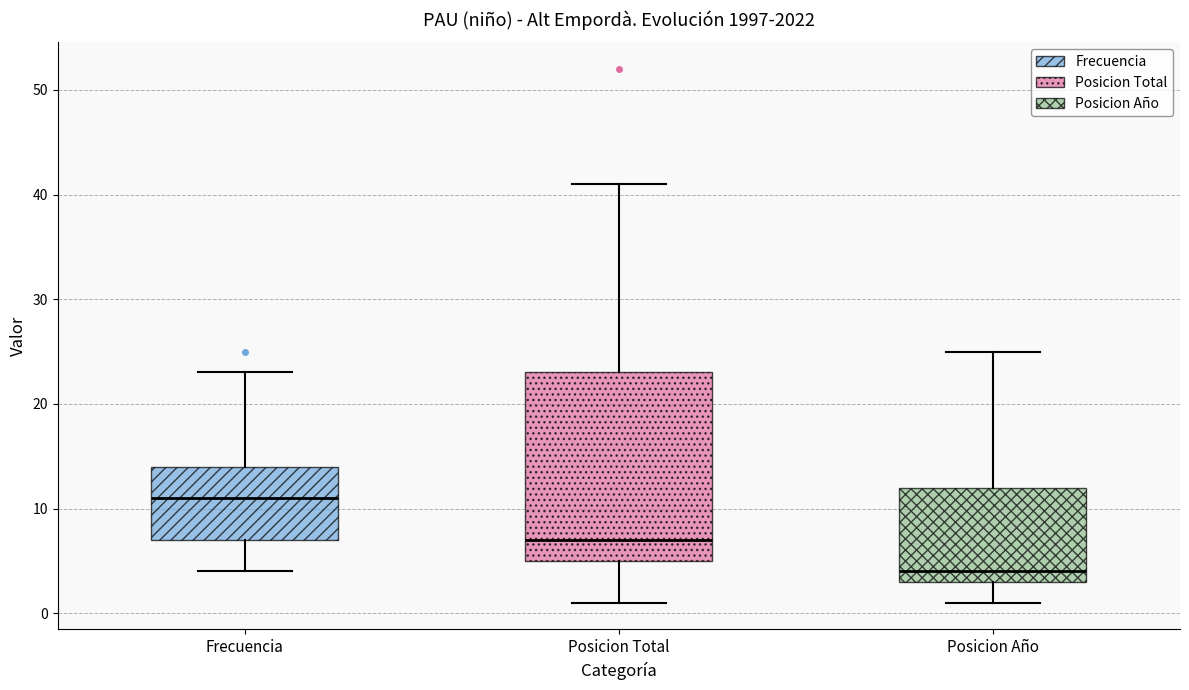

Reading left to right, read every box against the y-axis: the position of its median line, the range the box covers, and the ends of its whiskers. The values are not printed on the chart, so give them approximately, as read against the axis.

Frecuencia: median 11, box 7 to 14, whiskers 4 to 23
Posicion Total: median 7, box 5 to 23, whiskers 1 to 41
Posicion Año: median 4, box 3 to 12, whiskers 1 to 25